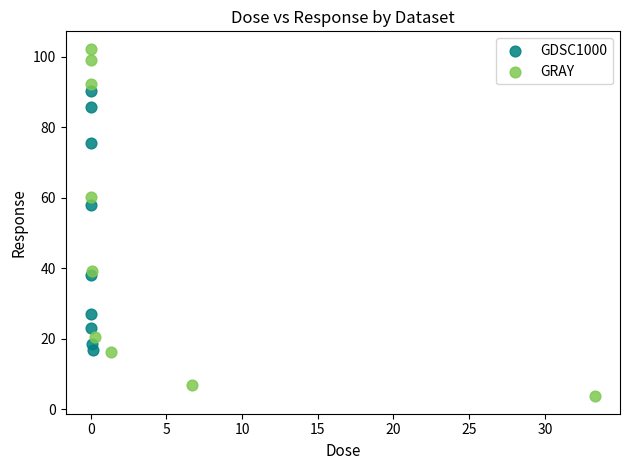

Which series contains the lowest Y value?

GRAY